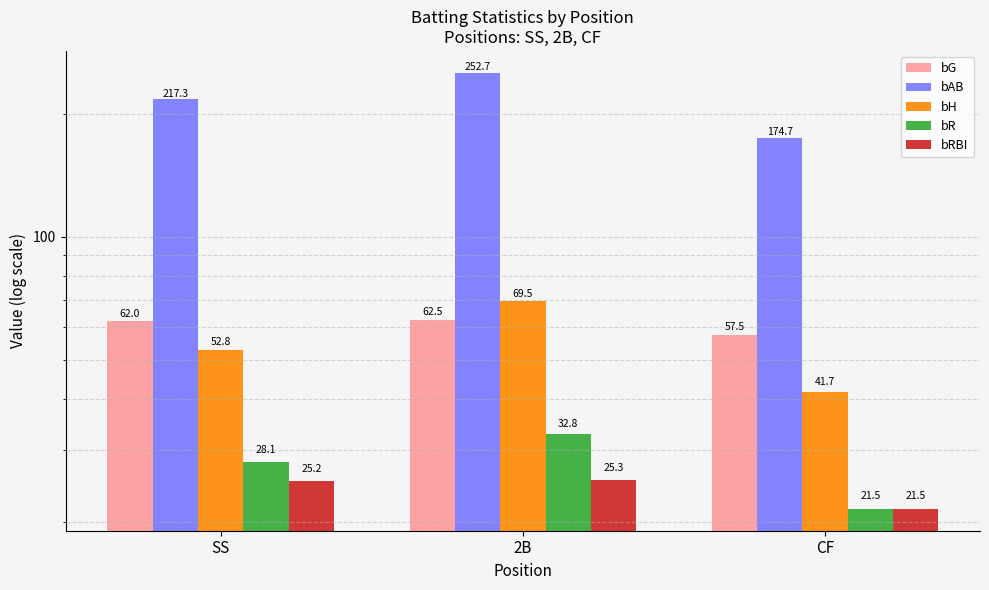

At 2B, list the series in order from smallest to largest.

bRBI, bR, bG, bH, bAB